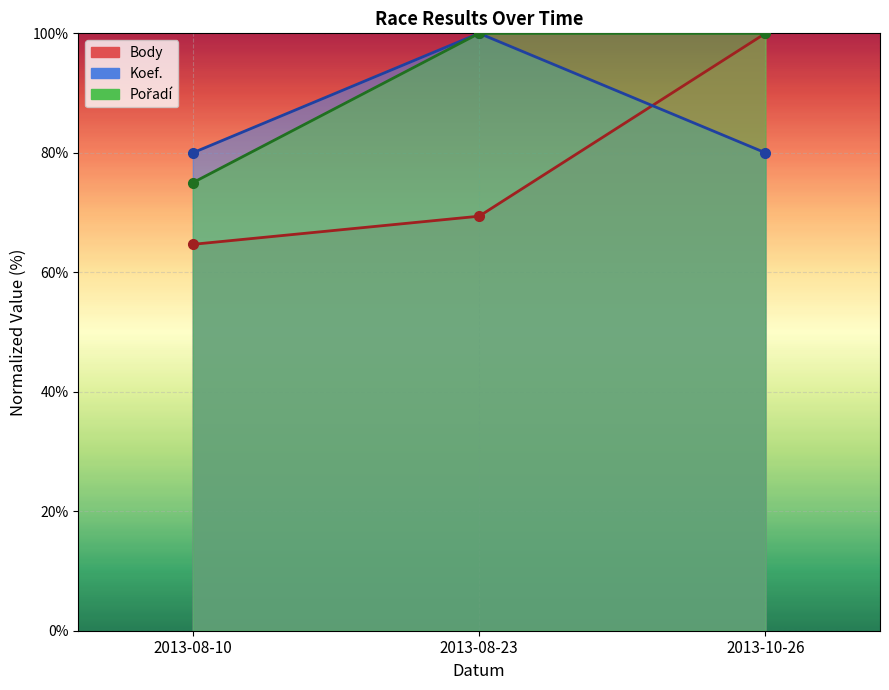

Is the value of Body at 2013-08-23 greater than the value of Pořadí at 2013-10-26?

No